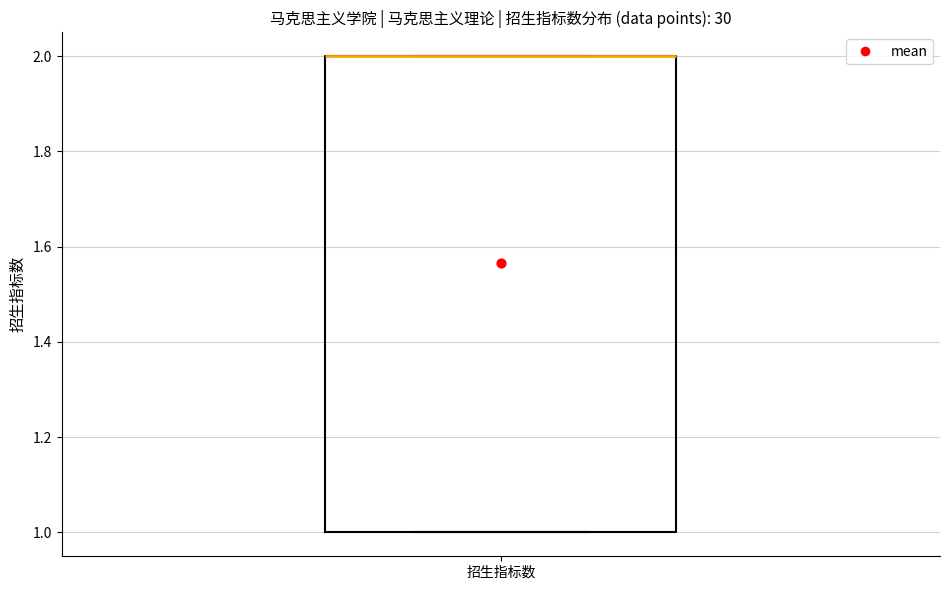

Where is the lower edge of the box for 招生指标数 on the y-axis? The values are not printed on the chart, so give them approximately, as read against the axis.

1